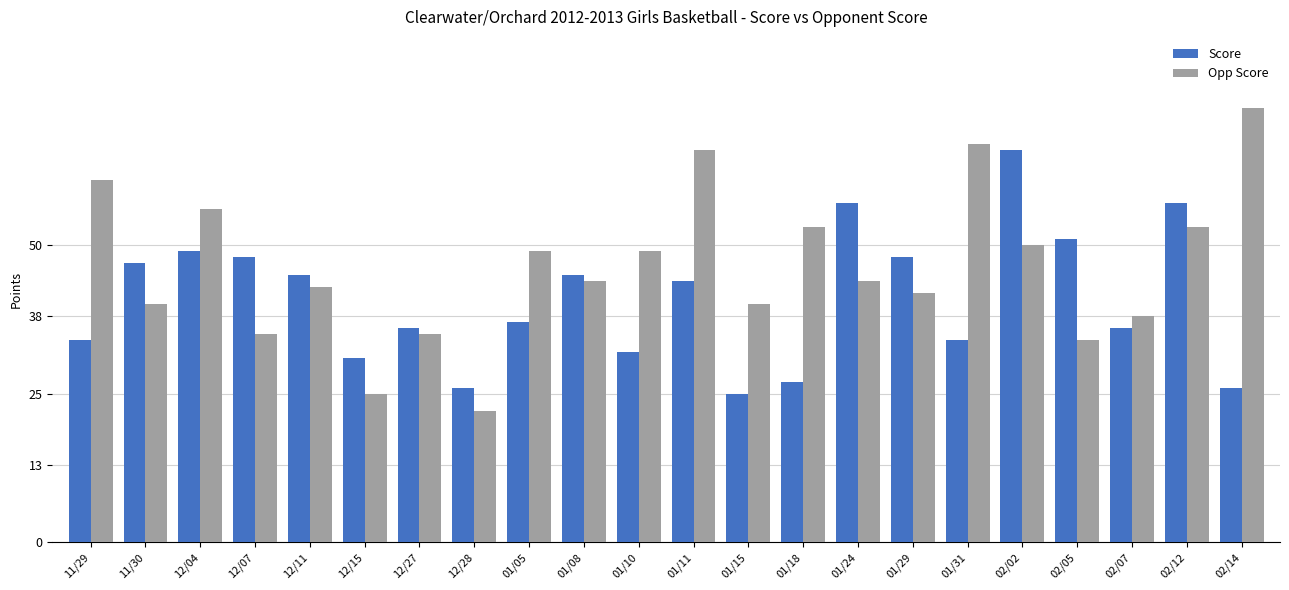

Which series has the largest total across all categories?

Opp Score